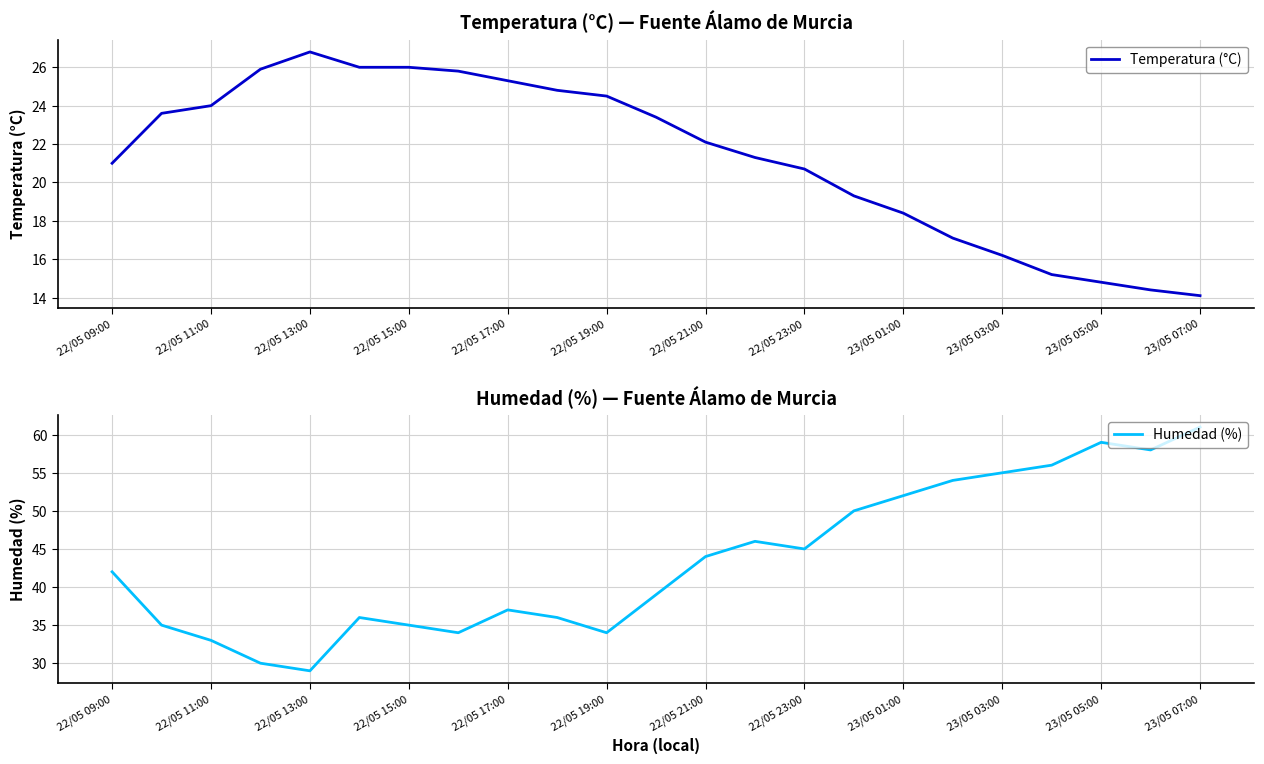

List the series in order of their overall mean, highest first.

Humedad (%), Temperatura (°C)